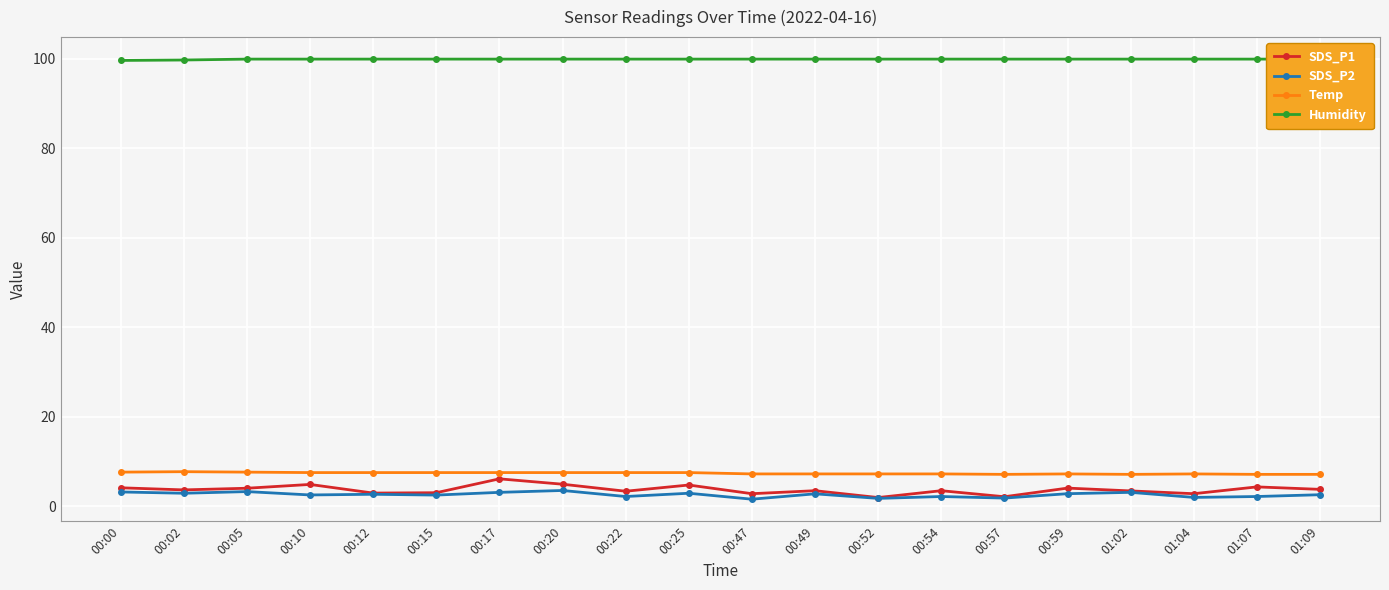

What is the sum of all SDS_P2 values?

51.0